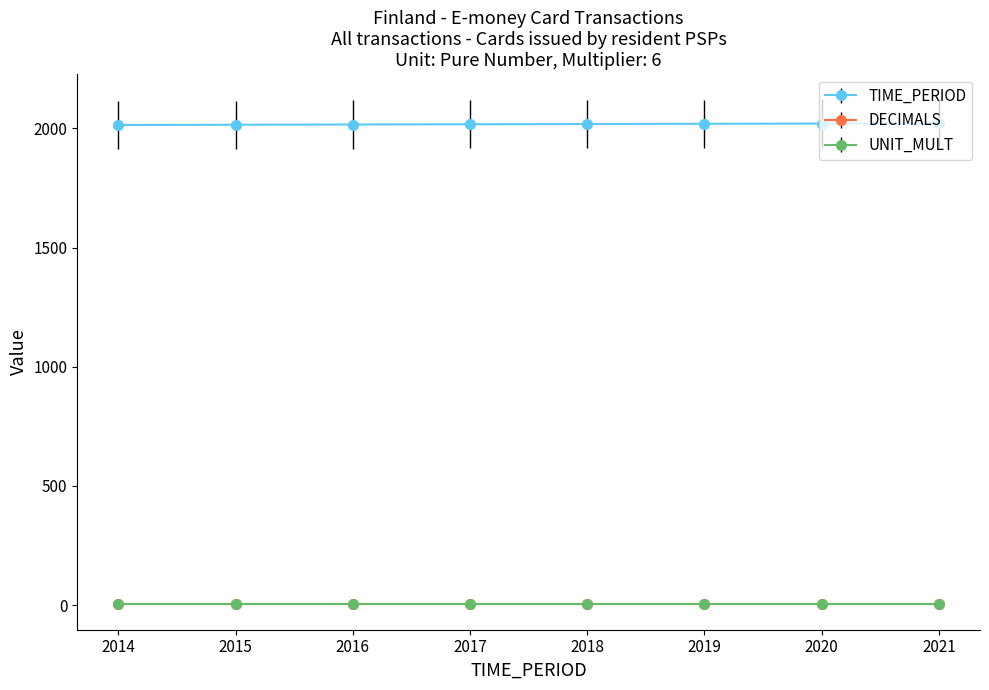

True or false: DECIMALS and TIME_PERIOD intersect in this chart.

False